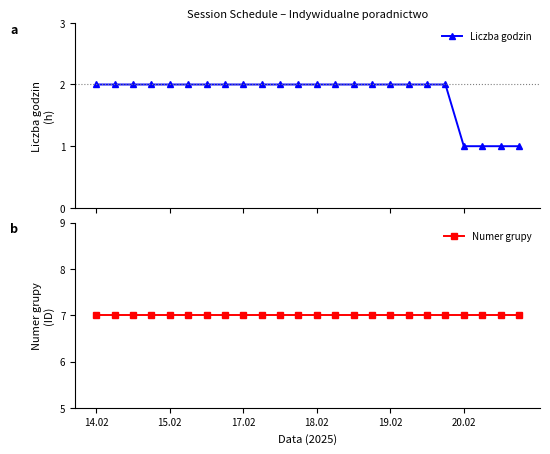

True or false: Liczba godzin has a value of 3 at 14.

False